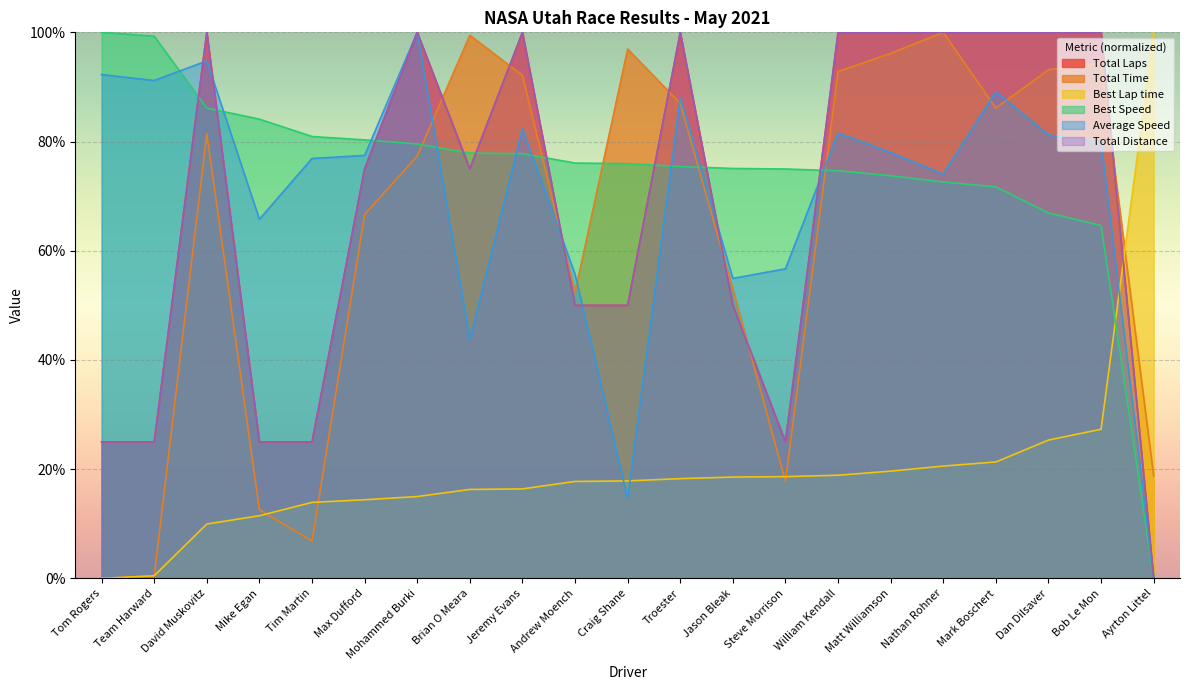

How many times do Total Time and Total Distance cross each other?

7